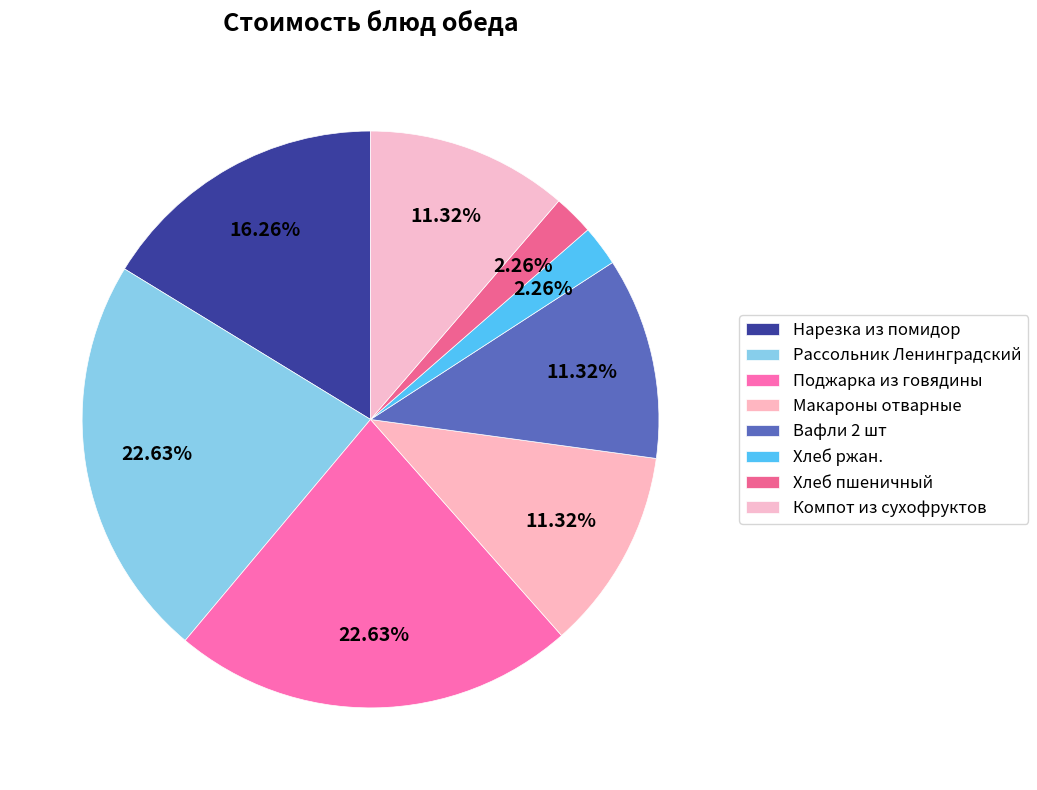

Rank the categories by value from lowest to highest.

Хлеб ржан., Хлеб пшеничный, Макароны отварные, Вафли 2 шт, Компот из сухофруктов, Нарезка из помидор, Рассольник Ленинградский, Поджарка из говядины